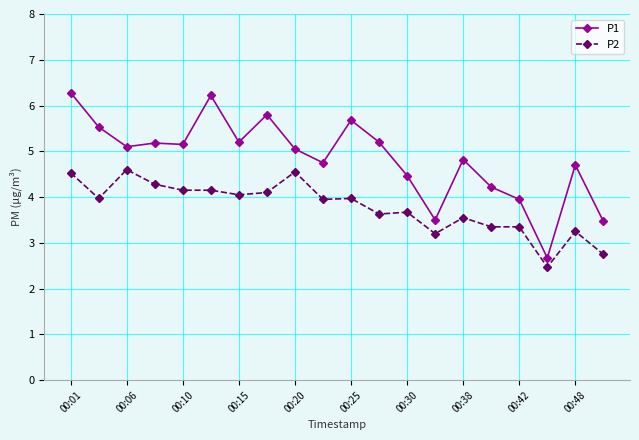

Rank the series by their average value, from highest to lowest.

P1, P2